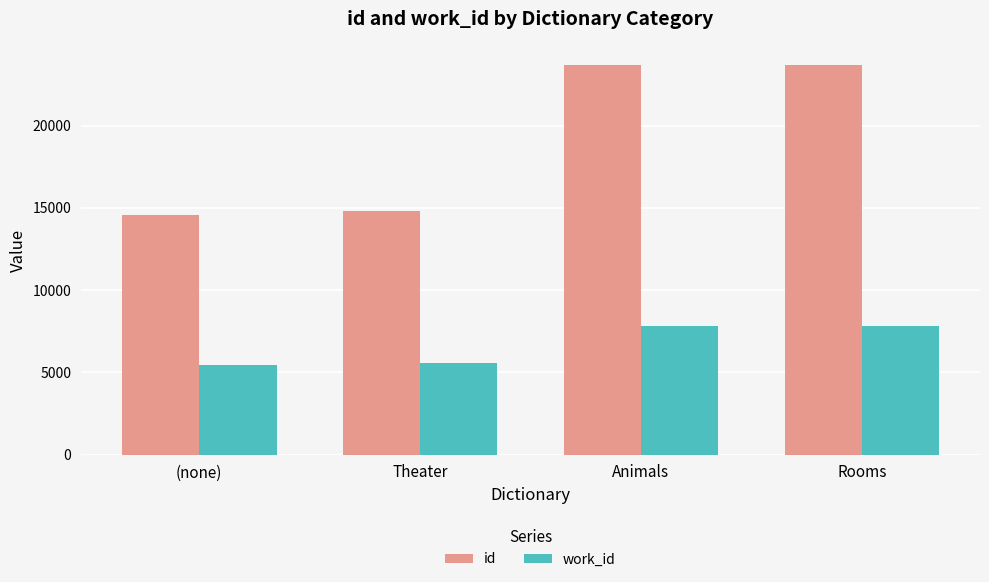

What is the difference between the maximum and minimum values in the id series?

9082